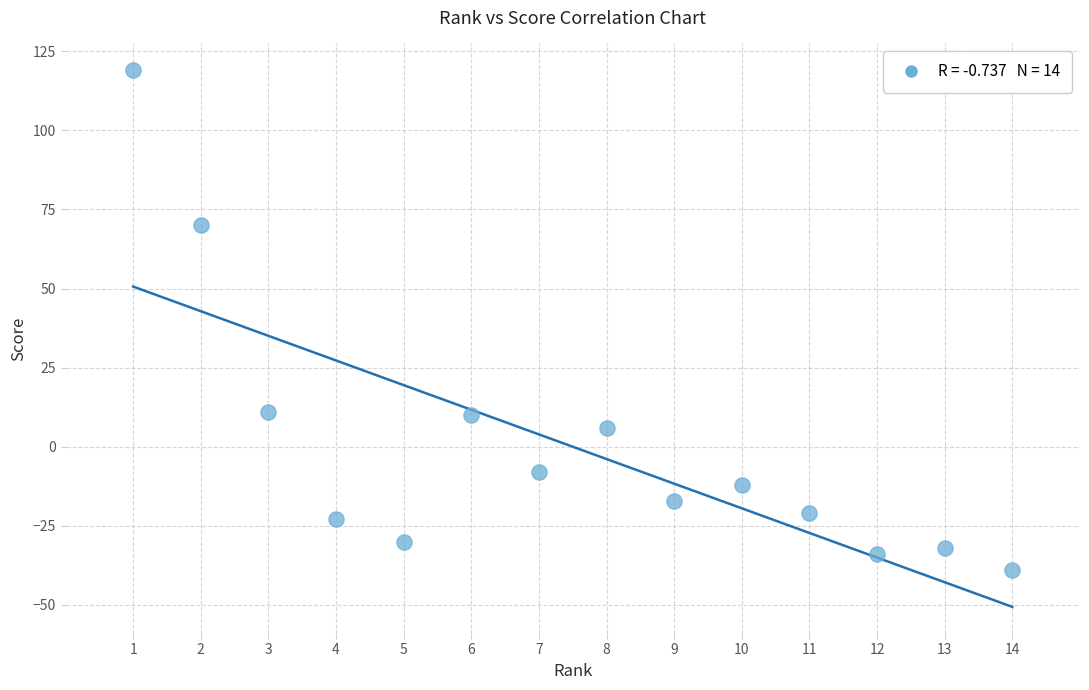

What is the range of Y values (max minus min)?

158